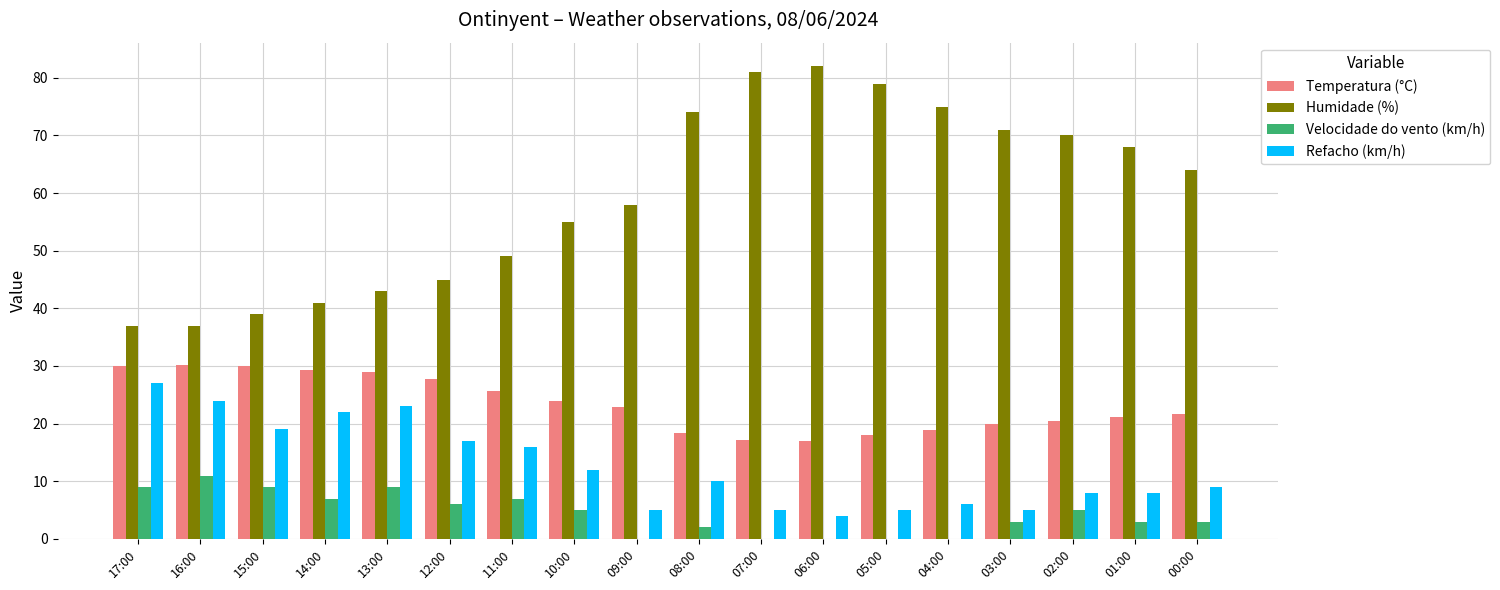

Are the bars grouped side by side (vs. stacked)?

Yes